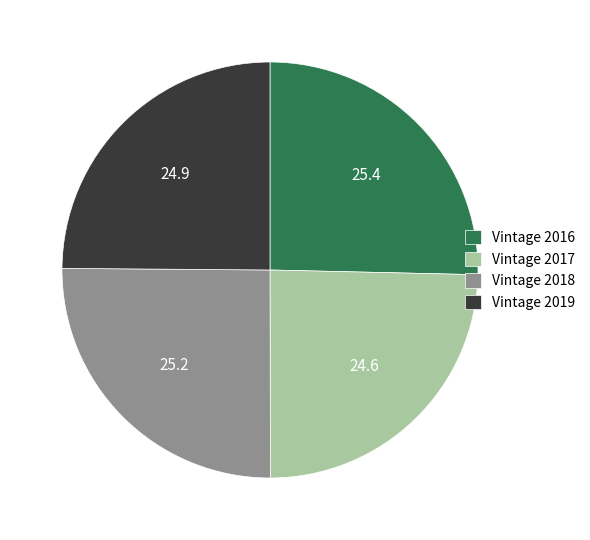

How many slices are in this pie chart?

4